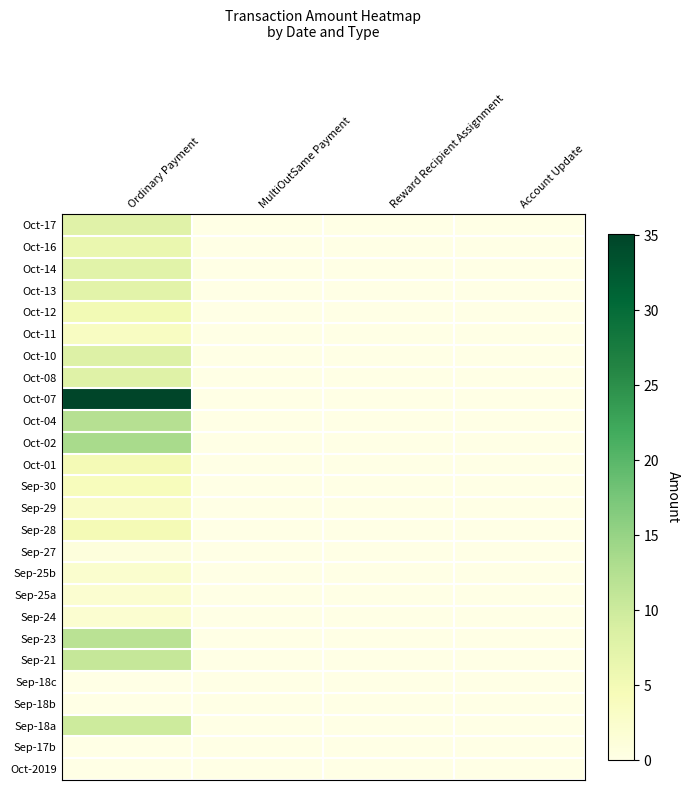

At how many categories does at least one series exceed 31?

1